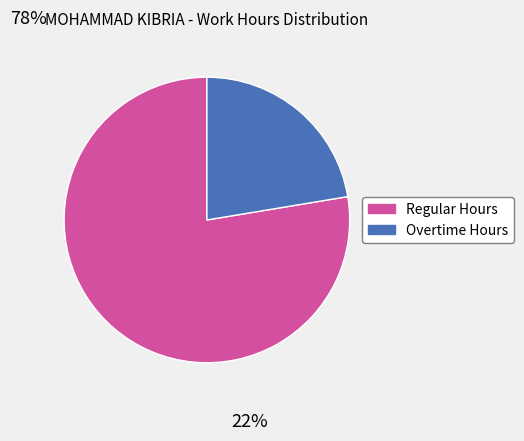

Rank the categories by value from lowest to highest.

Overtime Hours, Regular Hours